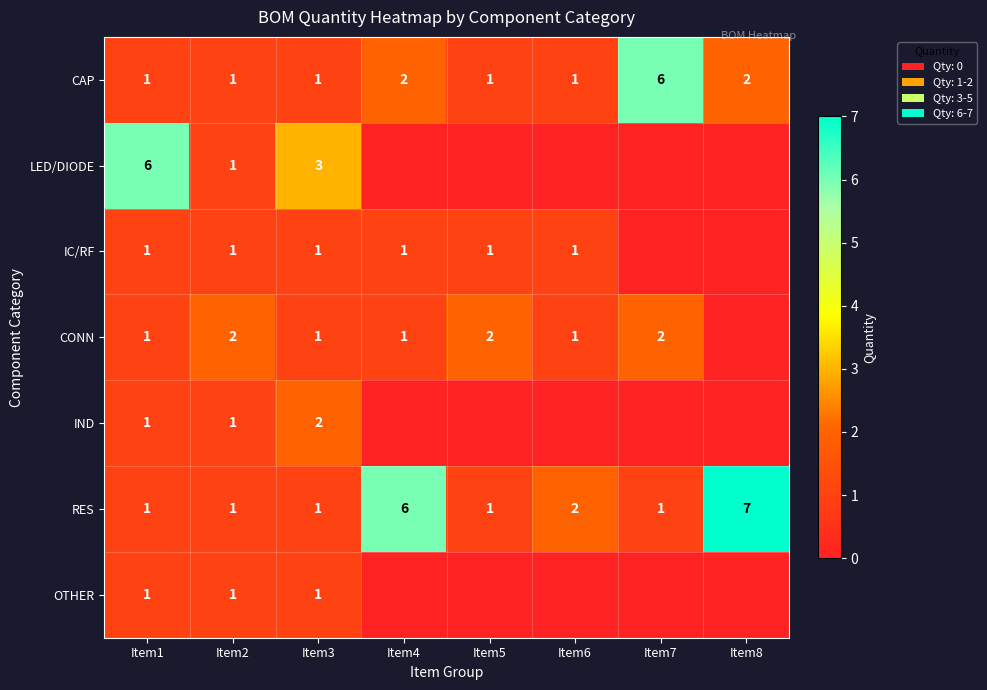

At how many categories does at least one series exceed 5?

4